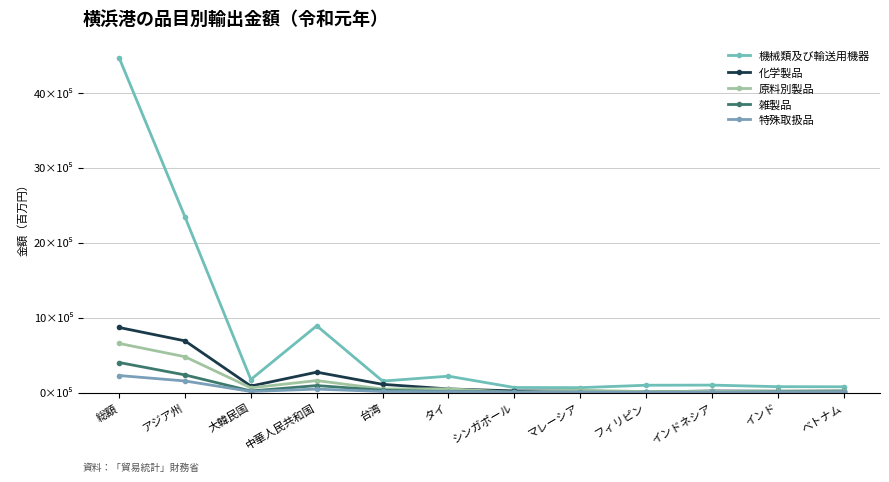

What position from the right is シンガポール?

6